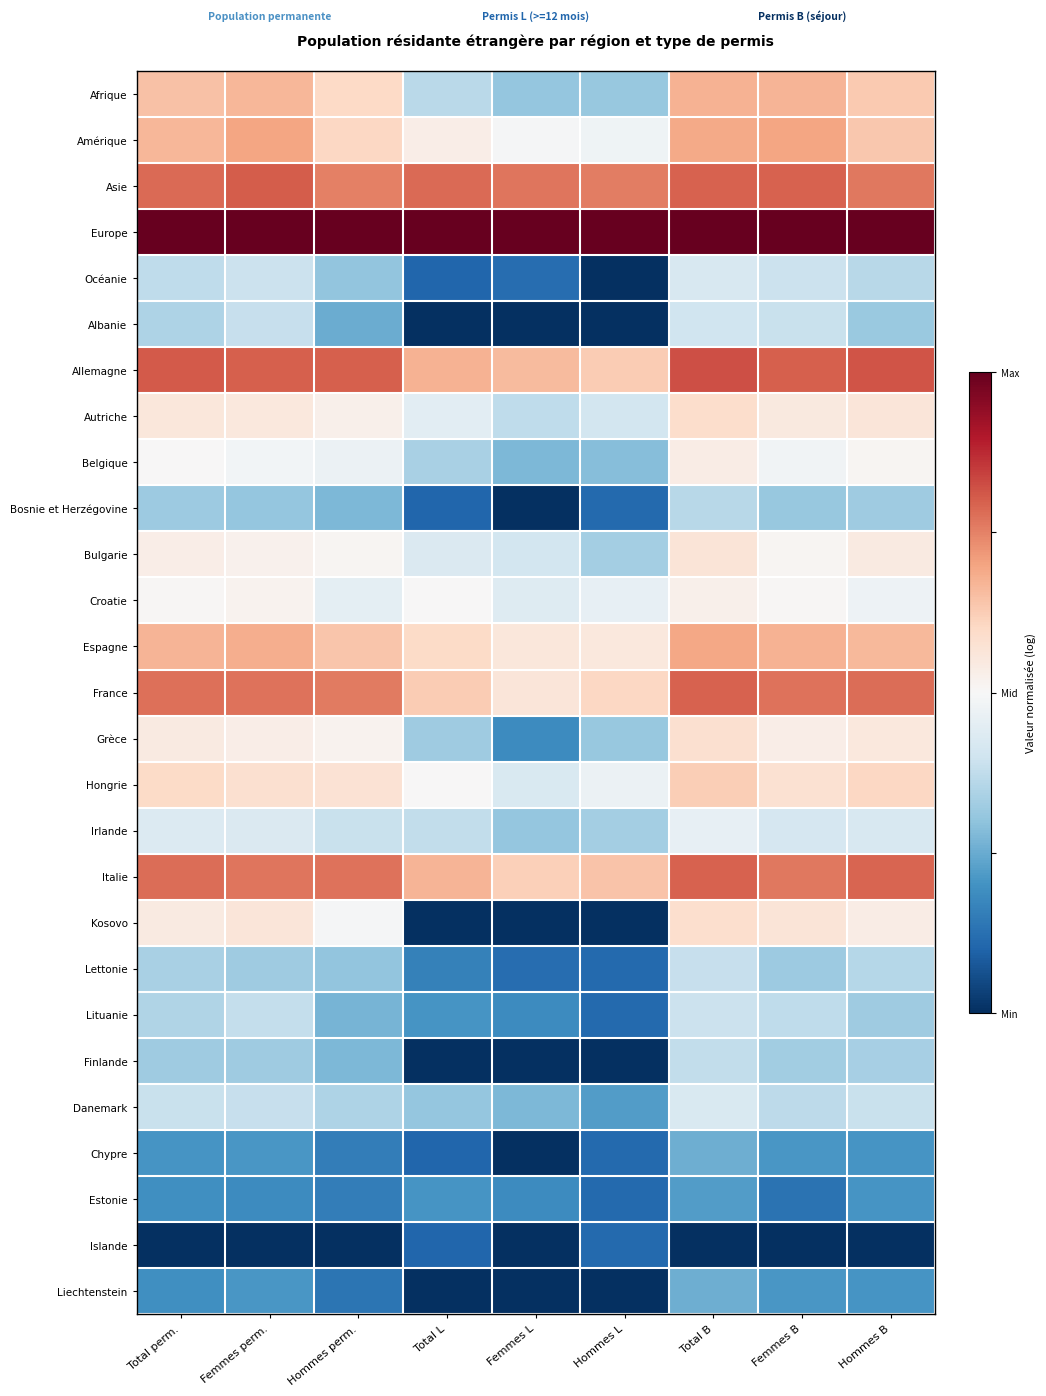

What is the difference between the highest and lowest values at Total L?

2.0